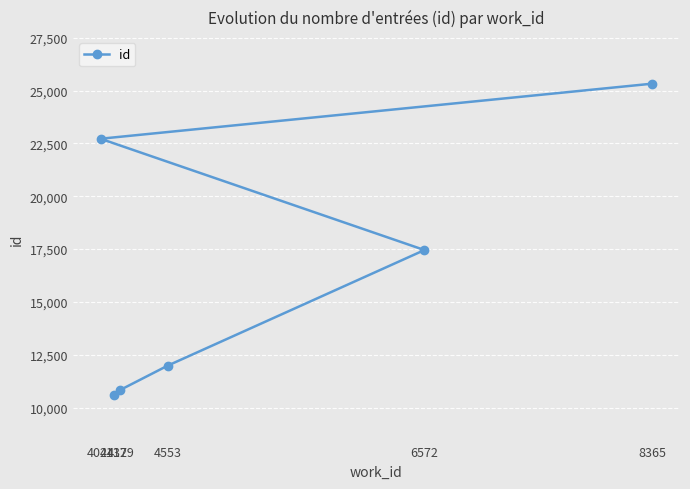

What is the label of the 2nd point from the right?

4024